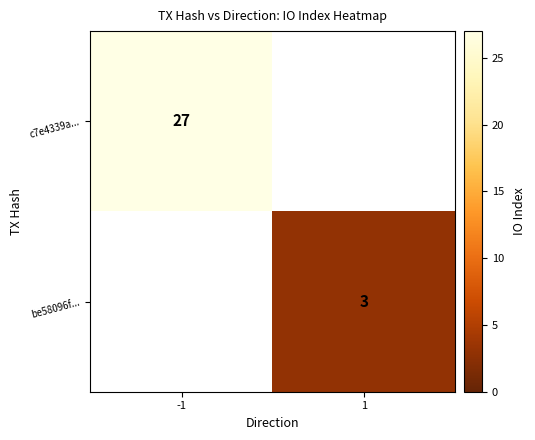

The value of be58096f... at 1 is 1. True or false?

False